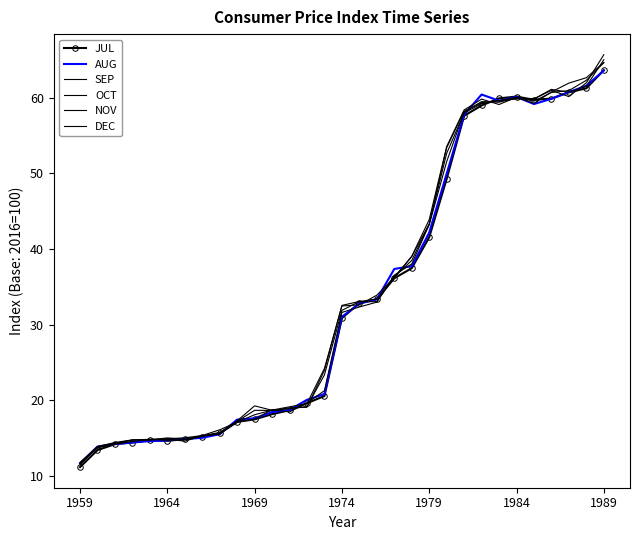

What is the smallest value displayed?

11.2